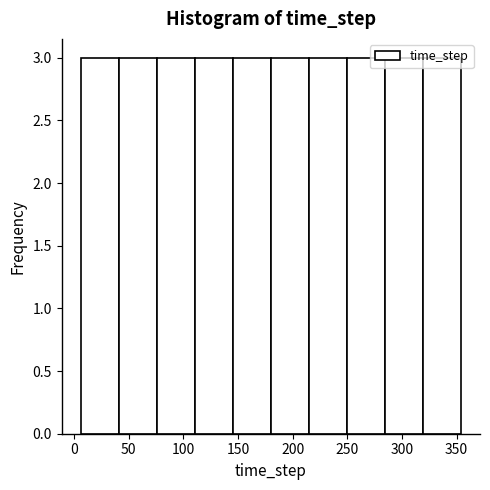

Reading left to right, transcribe this chart: for each bar, give the range it covers on the x-axis and its height. Neither the bar edges nor the heights are printed on the chart, so give them approximately, as read against the axes.

5 to 40: 3
40 to 75: 3
75 to 110: 3
110 to 145: 3
145 to 180: 3
180 to 215: 3
215 to 250: 3
250 to 285: 3
285 to 320: 3
320 to 355: 3